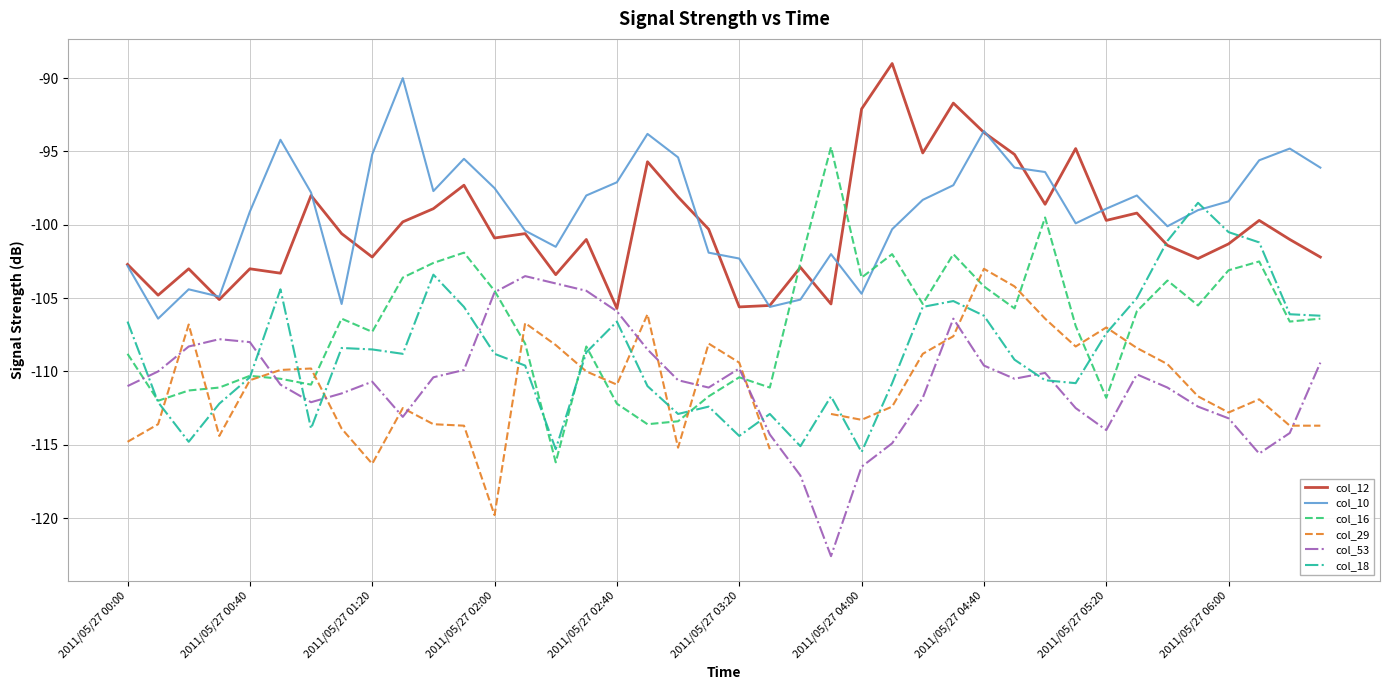

What is the greatest value displayed?

-89.0